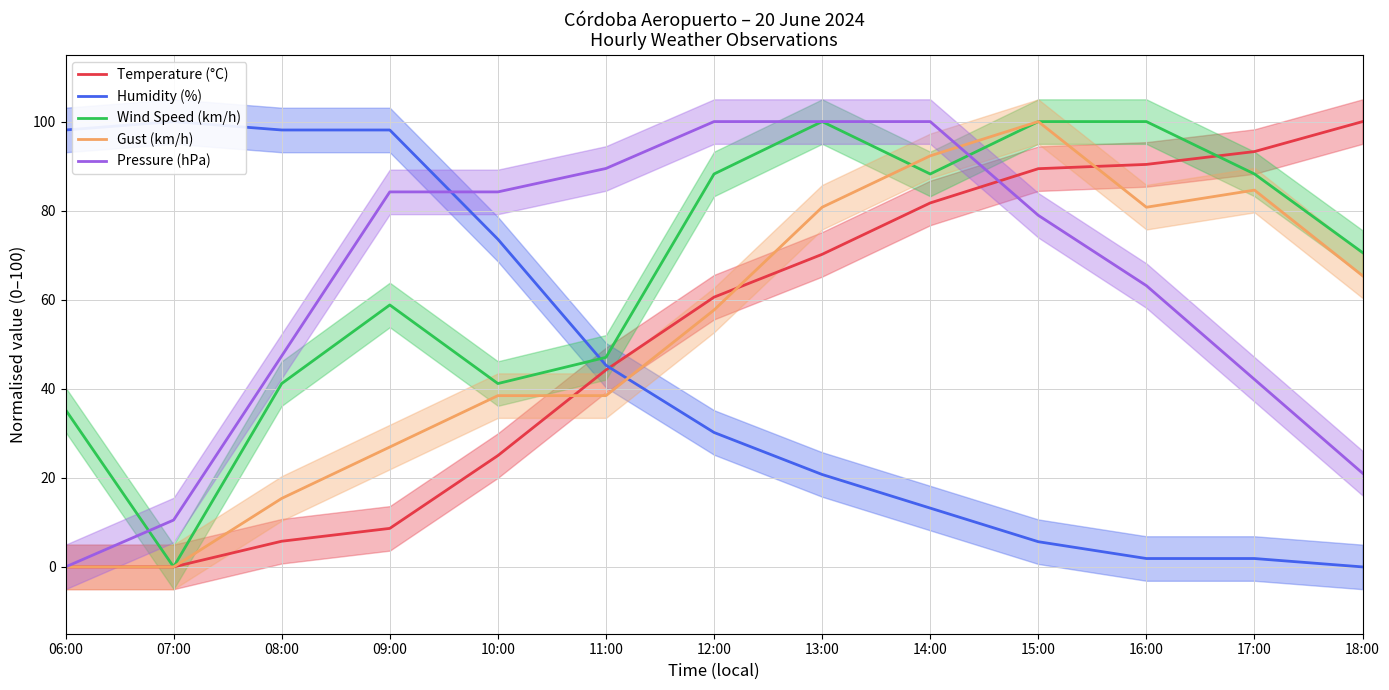

Reading left to right, extract all data points from this chart.

Temperature (°C): 06:00=0.0	07:00=0.0	08:00=5.8	09:00=8.7	10:00=25.0	11:00=44.2	12:00=60.6	13:00=70.2	14:00=81.7	15:00=89.4	16:00=90.4	17:00=93.3	18:00=100.0
Humidity (%): 06:00=98.1	07:00=100.0	08:00=98.1	09:00=98.1	10:00=73.6	11:00=45.3	12:00=30.2	13:00=20.8	14:00=13.2	15:00=5.7	16:00=1.9	17:00=1.9	18:00=0.0
Wind Speed (km/h): 06:00=35.3	07:00=0.0	08:00=41.2	09:00=58.8	10:00=41.2	11:00=47.1	12:00=88.2	13:00=100.0	14:00=88.2	15:00=100.0	16:00=100.0	17:00=88.2	18:00=70.6
Gust (km/h): 06:00=0.0	07:00=0.0	08:00=15.4	09:00=26.9	10:00=38.5	11:00=38.5	12:00=57.7	13:00=80.8	14:00=92.3	15:00=100.0	16:00=80.8	17:00=84.6	18:00=65.4
Pressure (hPa): 06:00=0.0	07:00=10.5	08:00=47.4	09:00=84.2	10:00=84.2	11:00=89.5	12:00=100.0	13:00=100.0	14:00=100.0	15:00=78.9	16:00=63.2	17:00=42.1	18:00=21.1